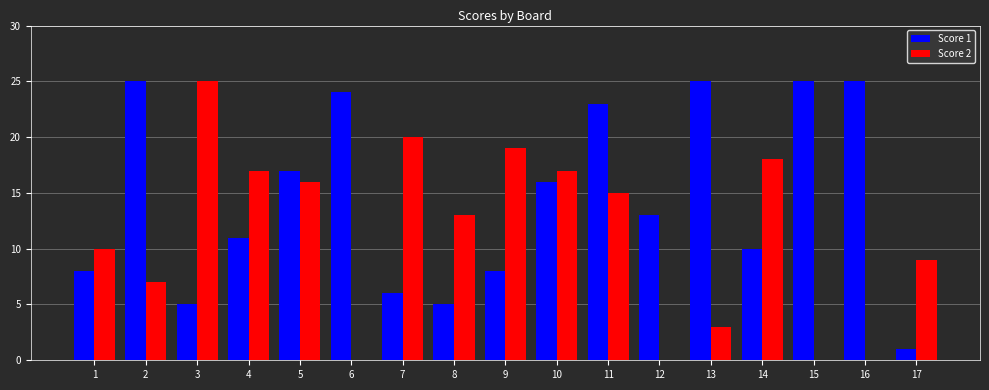

What is the sum of the Score 1 values at 7 and 13?

31